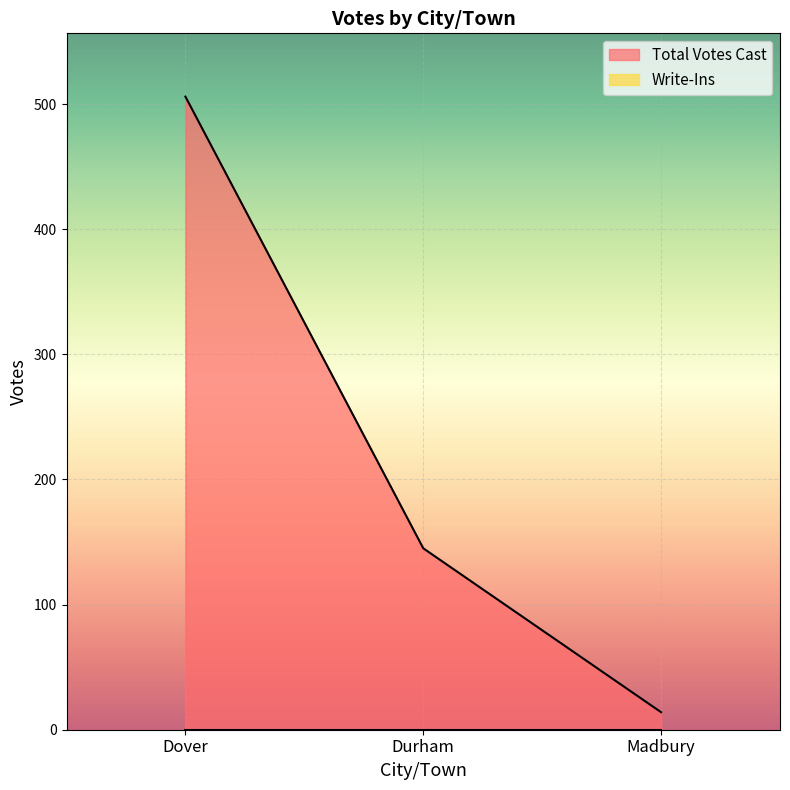

What position from the left is Dover?

1